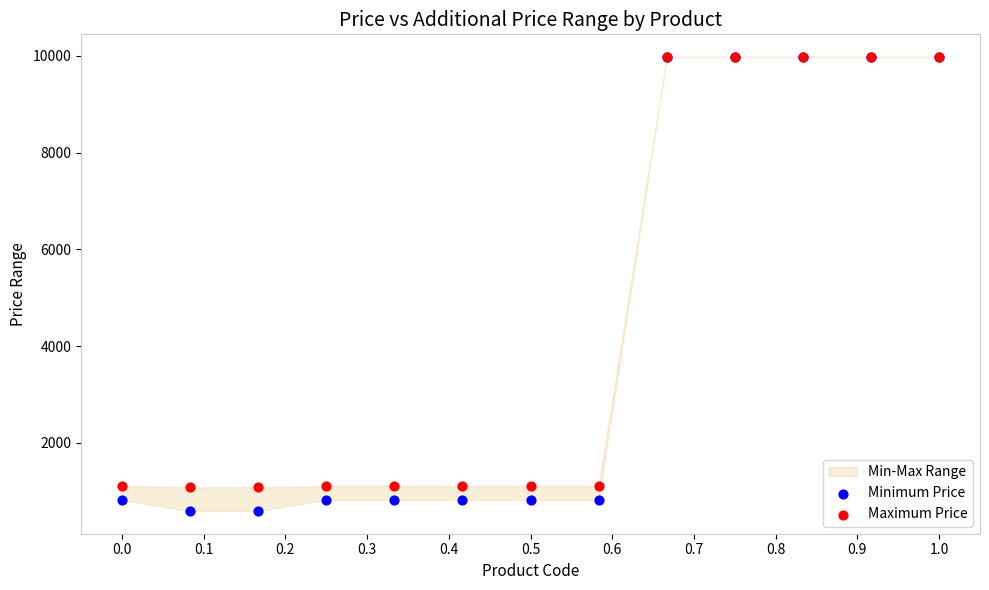

Which series contains the highest Y value?

Minimum Price